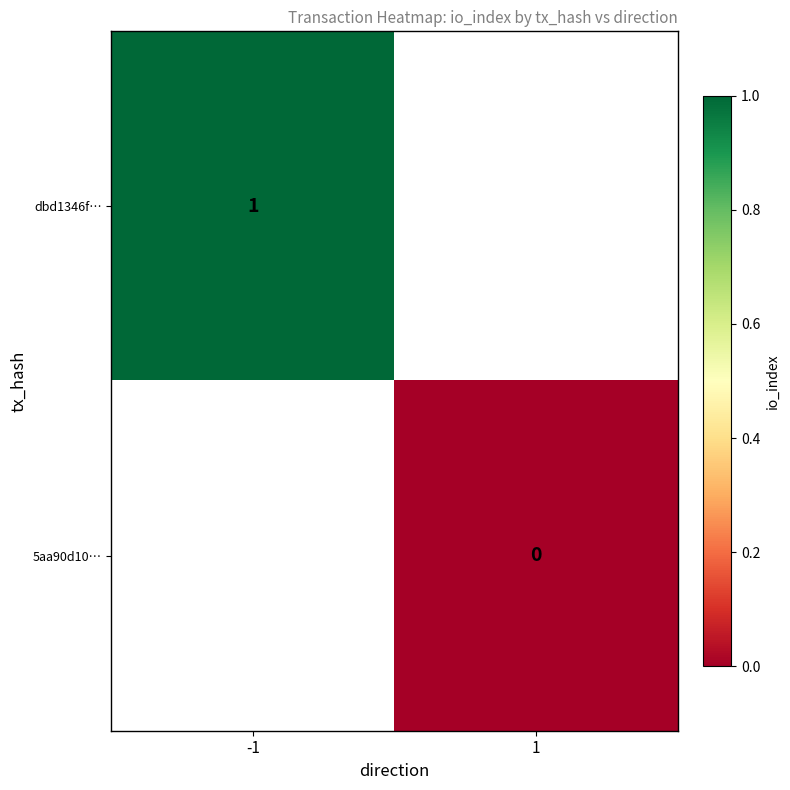

How many distinct data groups are displayed?

2